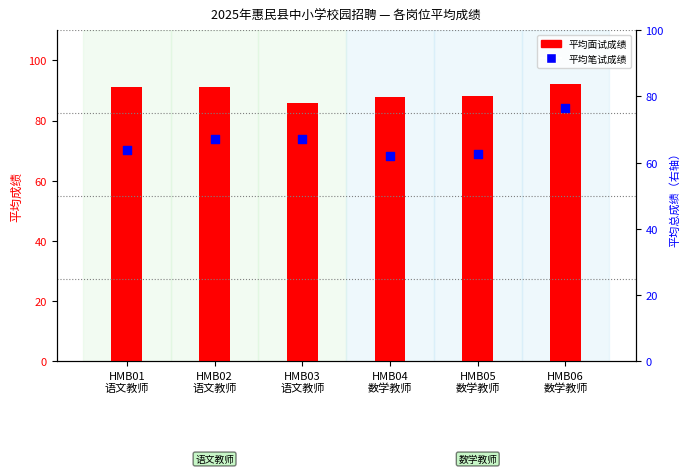

At how many categories does at least one series exceed 82?

6